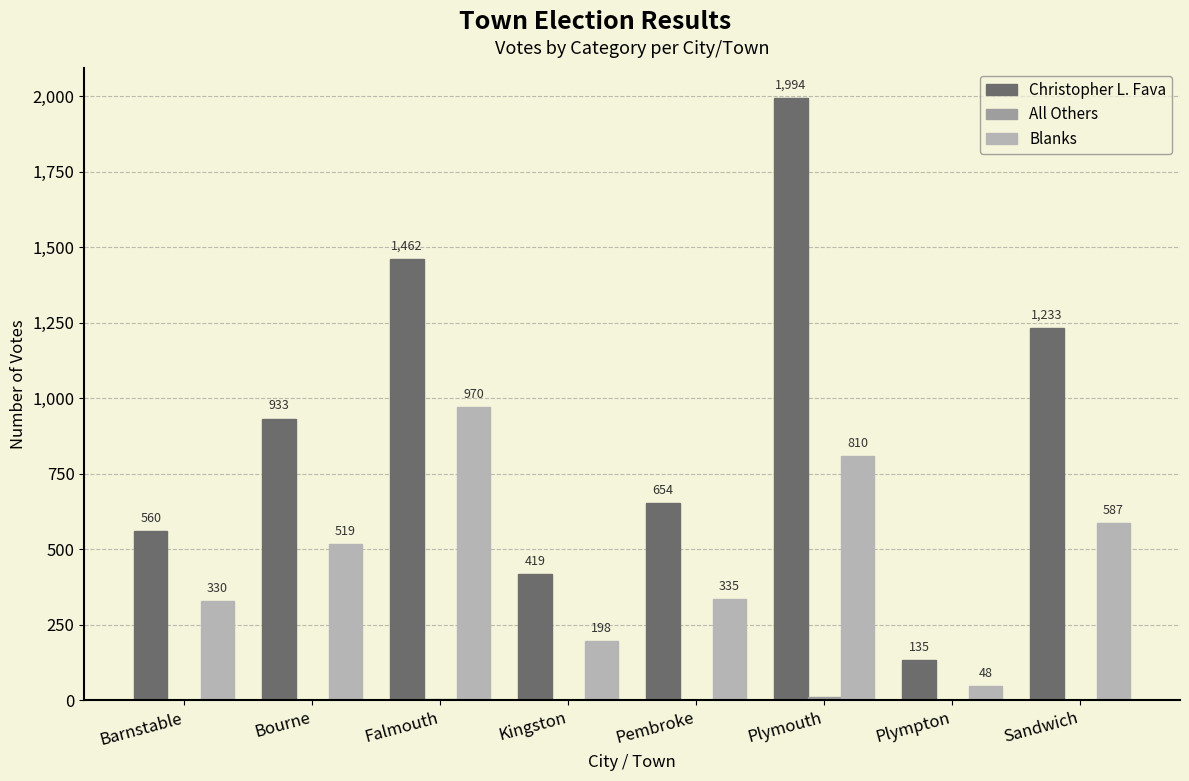

List the series in order of their overall mean, lowest first.

All Others, Blanks, Christopher L. Fava